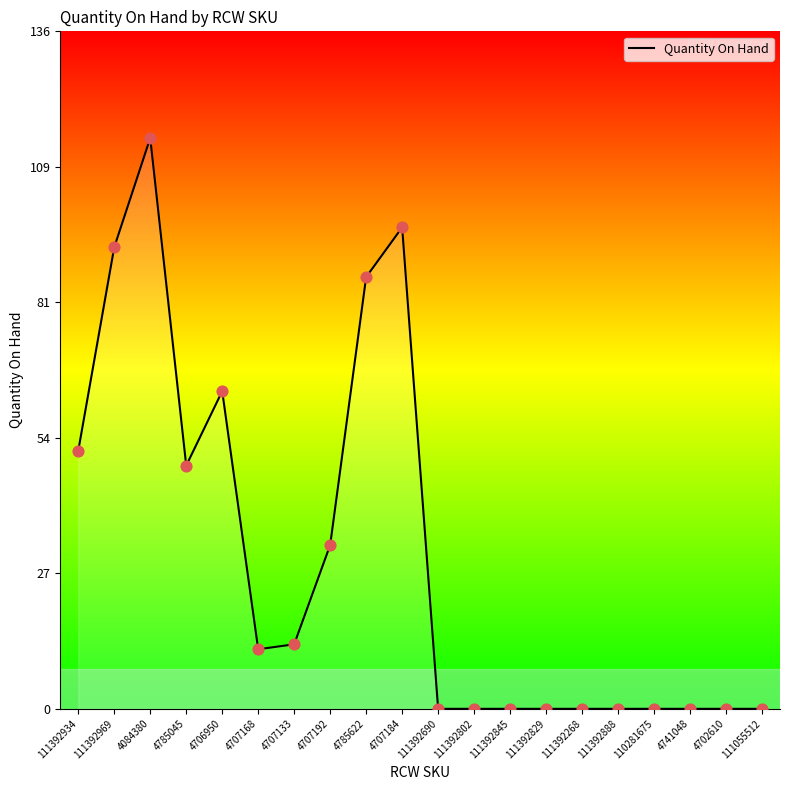

What is the change in value from 4707192 to 111392802?

-33